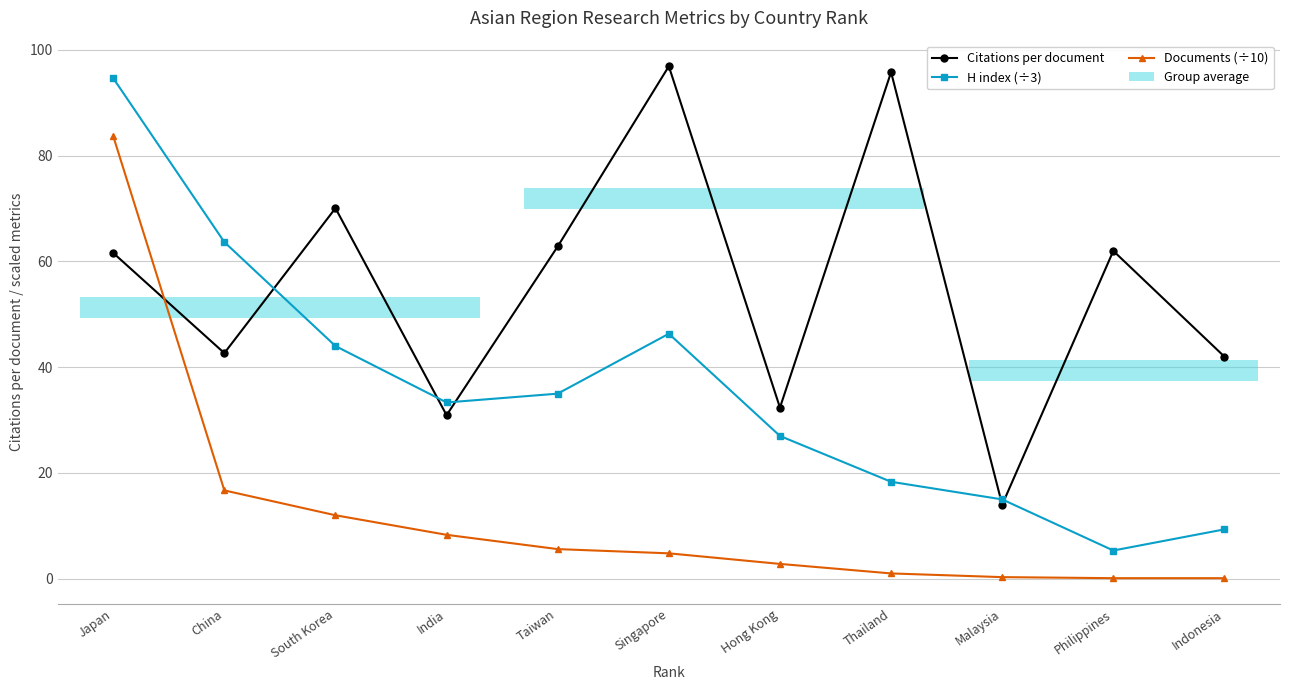

The Documents (÷10) series shows 0.2 at Philippines. True or false?

False